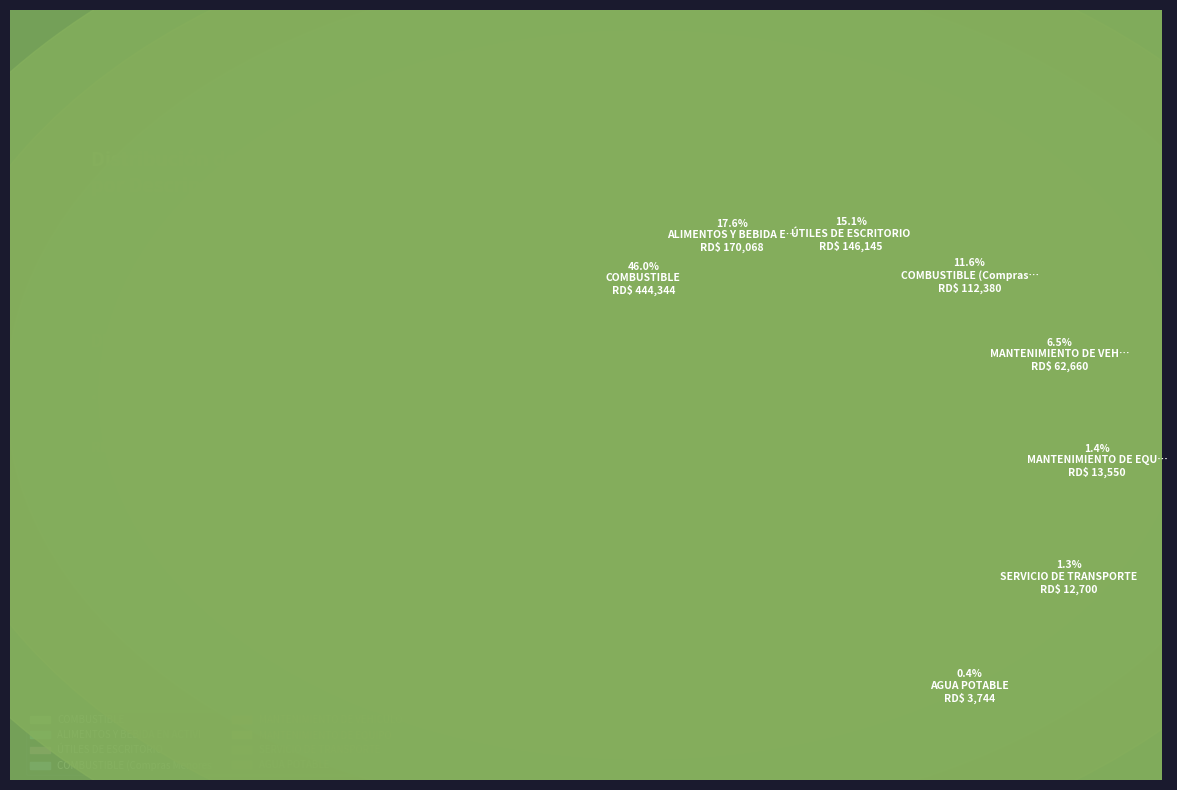

How many segments does this pie chart have?

8